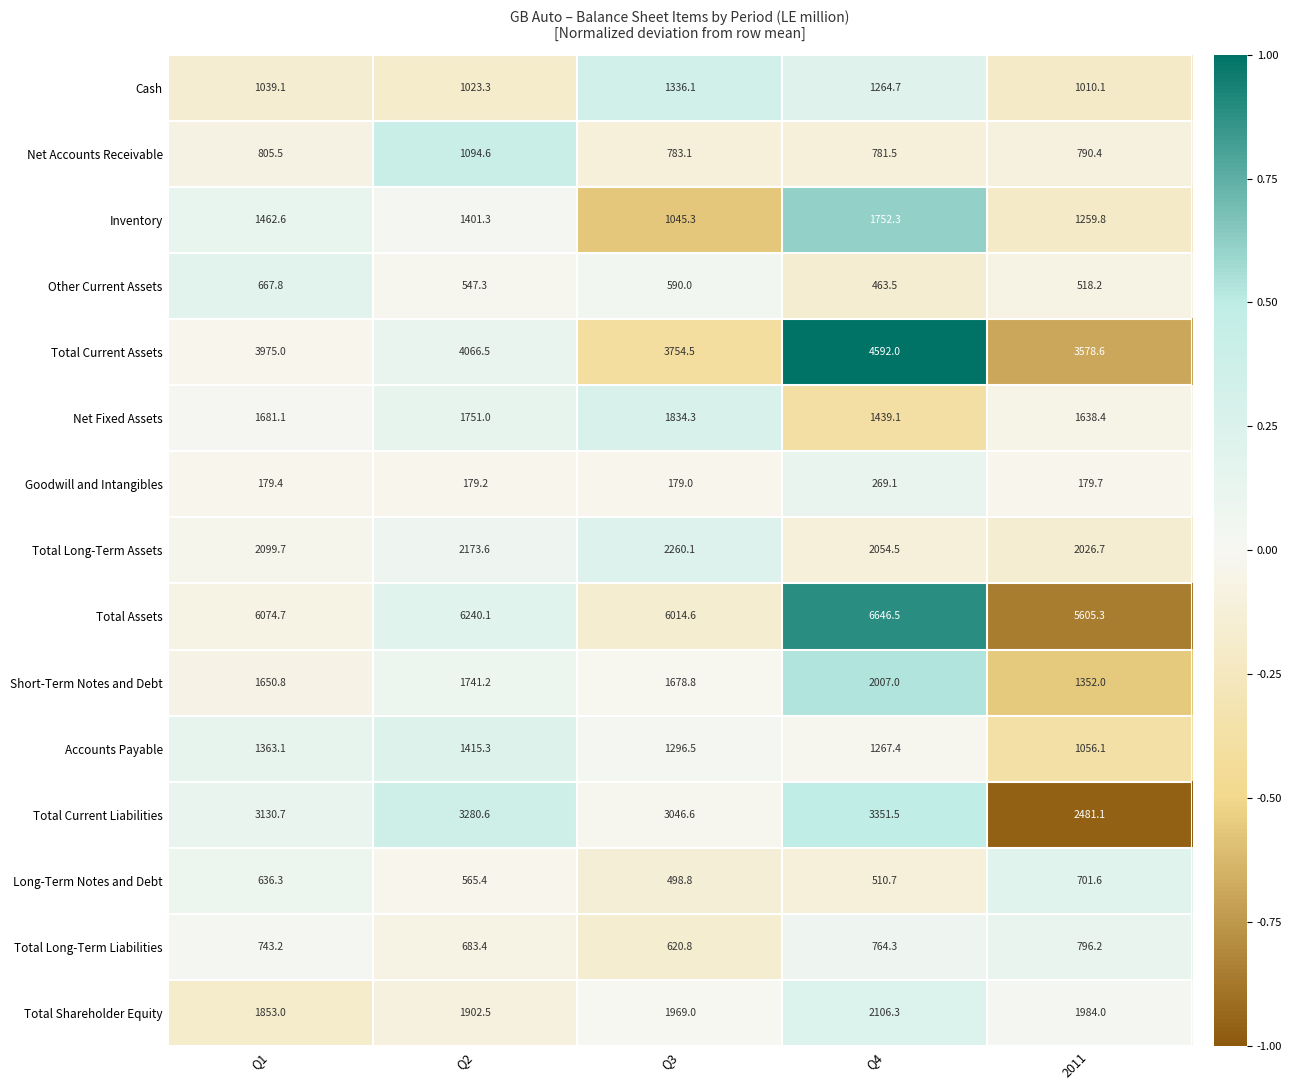

List the series in order of their peak value, lowest first.

Goodwill and Intangibles, Other Current Assets, Long-Term Notes and Debt, Total Long-Term Liabilities, Net Accounts Receivable, Cash, Accounts Payable, Inventory, Net Fixed Assets, Short-Term Notes and Debt, Total Shareholder Equity, Total Long-Term Assets, Total Current Liabilities, Total Current Assets, Total Assets